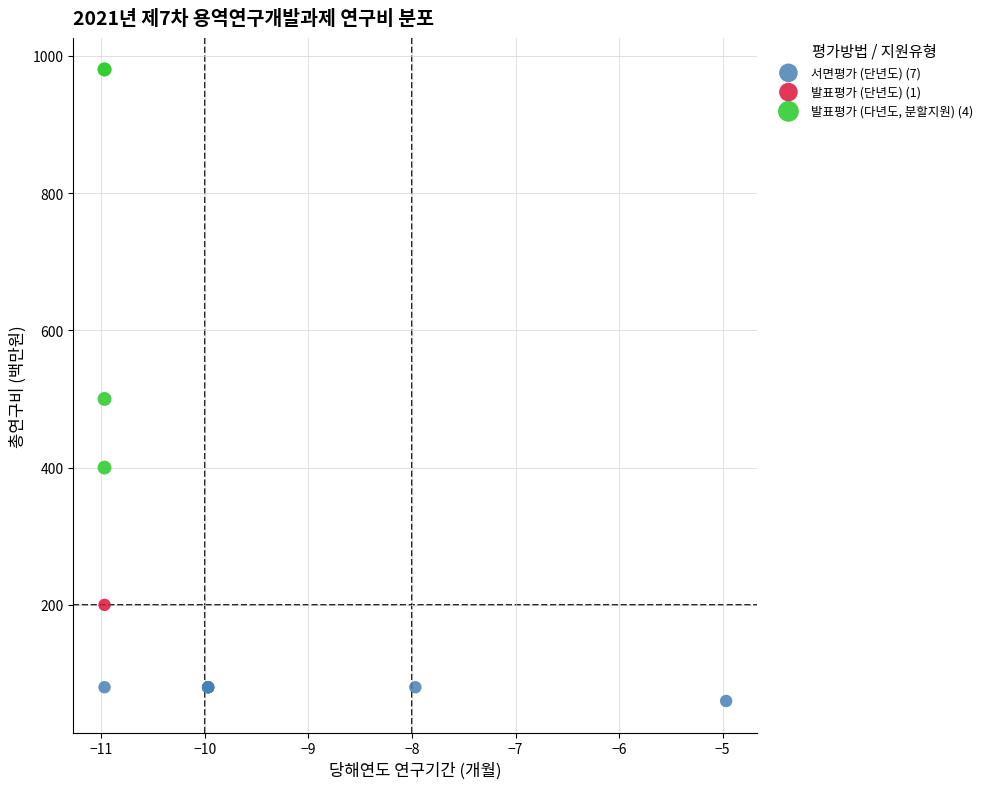

Which series reaches the maximum Y coordinate?

발표평가 (다년도, 분할지원) (4)